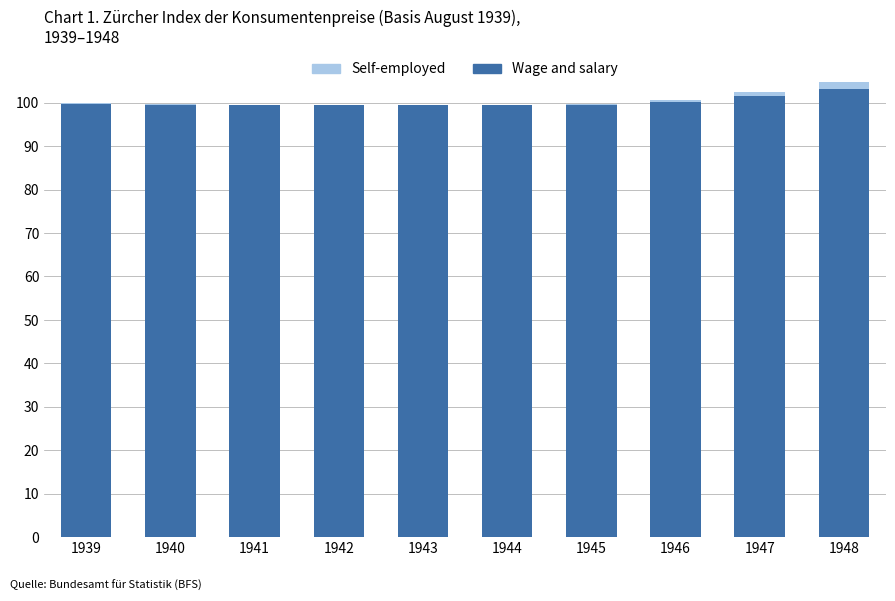

The value of Wage and salary at 1941 is 99.4. True or false?

True